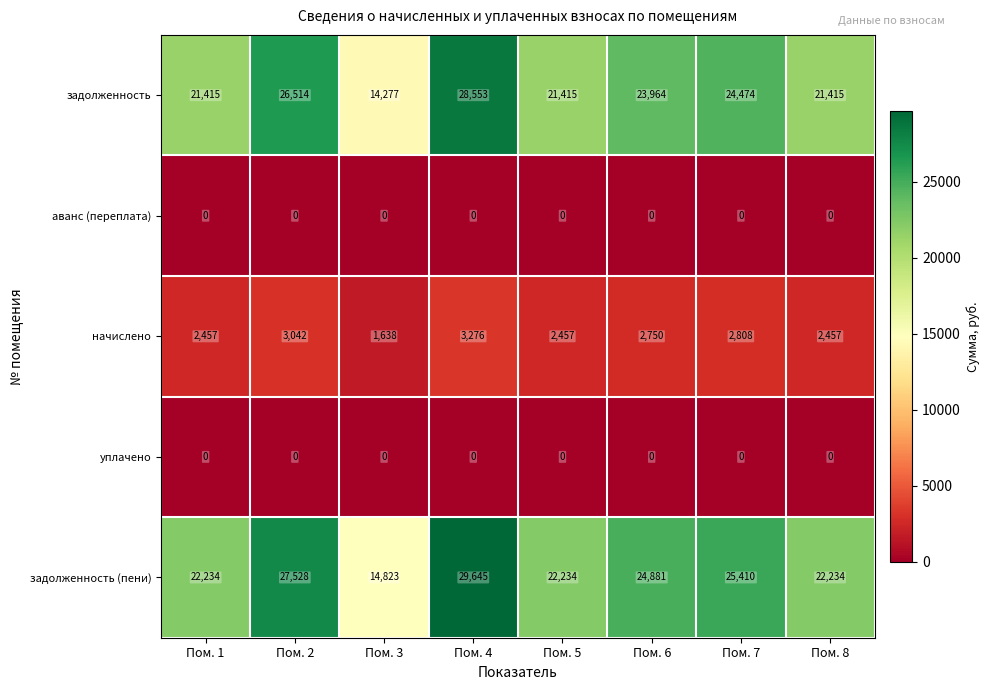

Which category has the lowest value in the начислено series?

Пом. 3